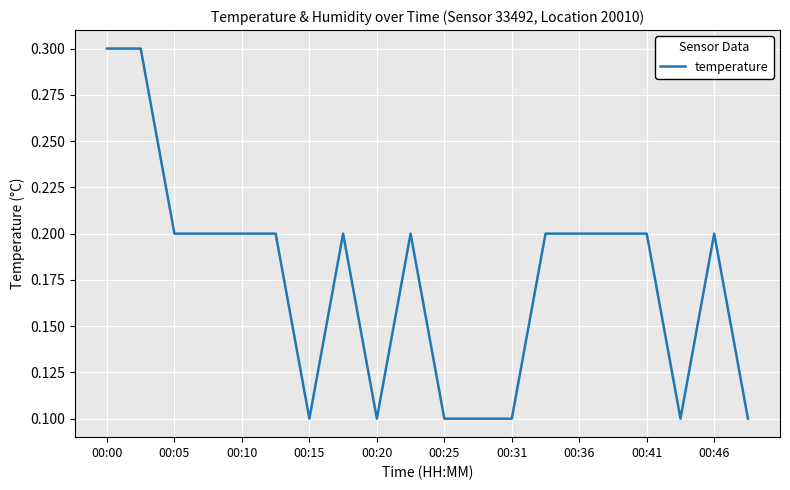

What is the maximum value shown in the chart?

0.3